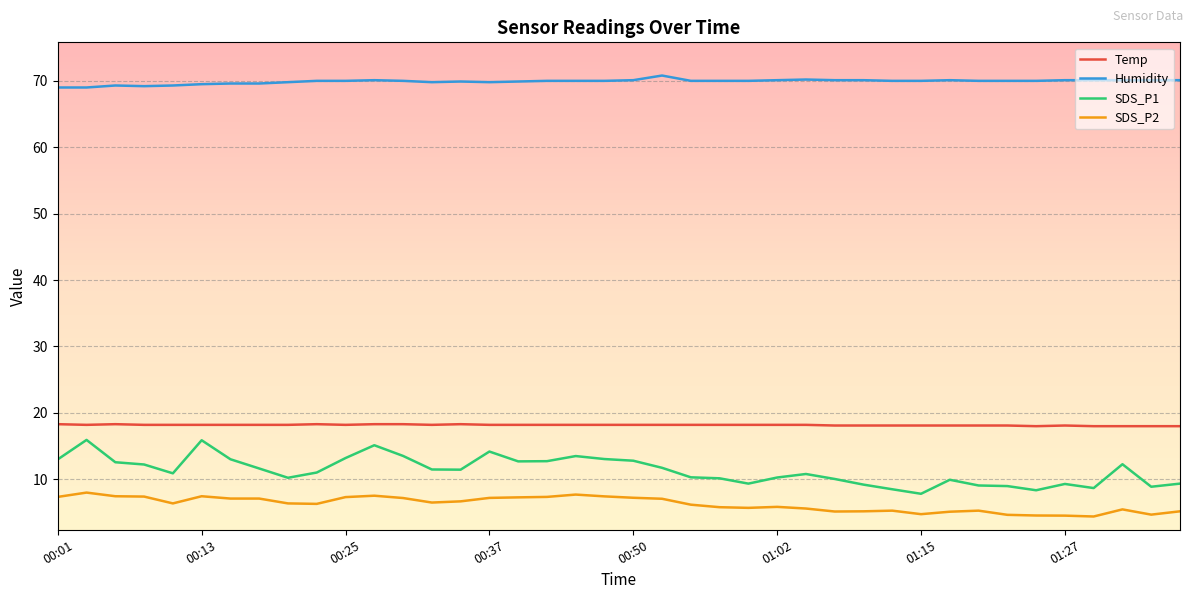

What is the minimum value for Temp?

18.0